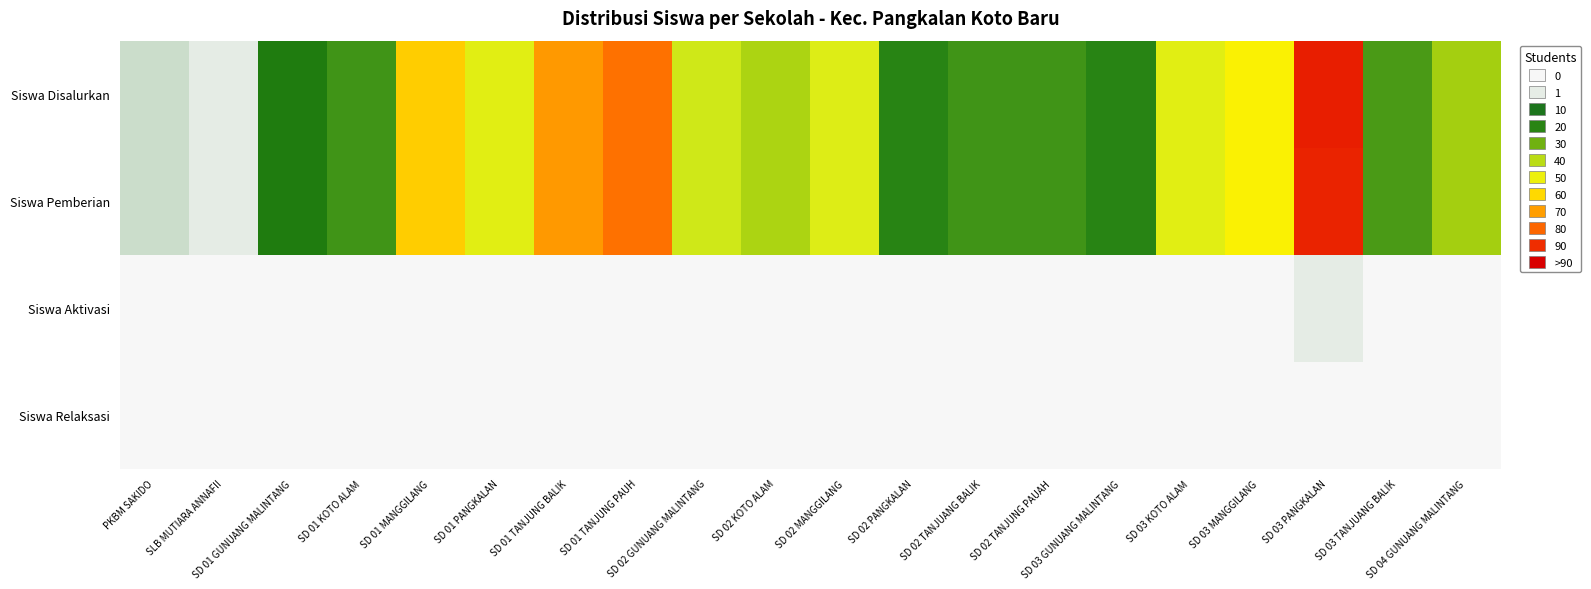

Which series has the largest total across all categories?

Siswa Disalurkan